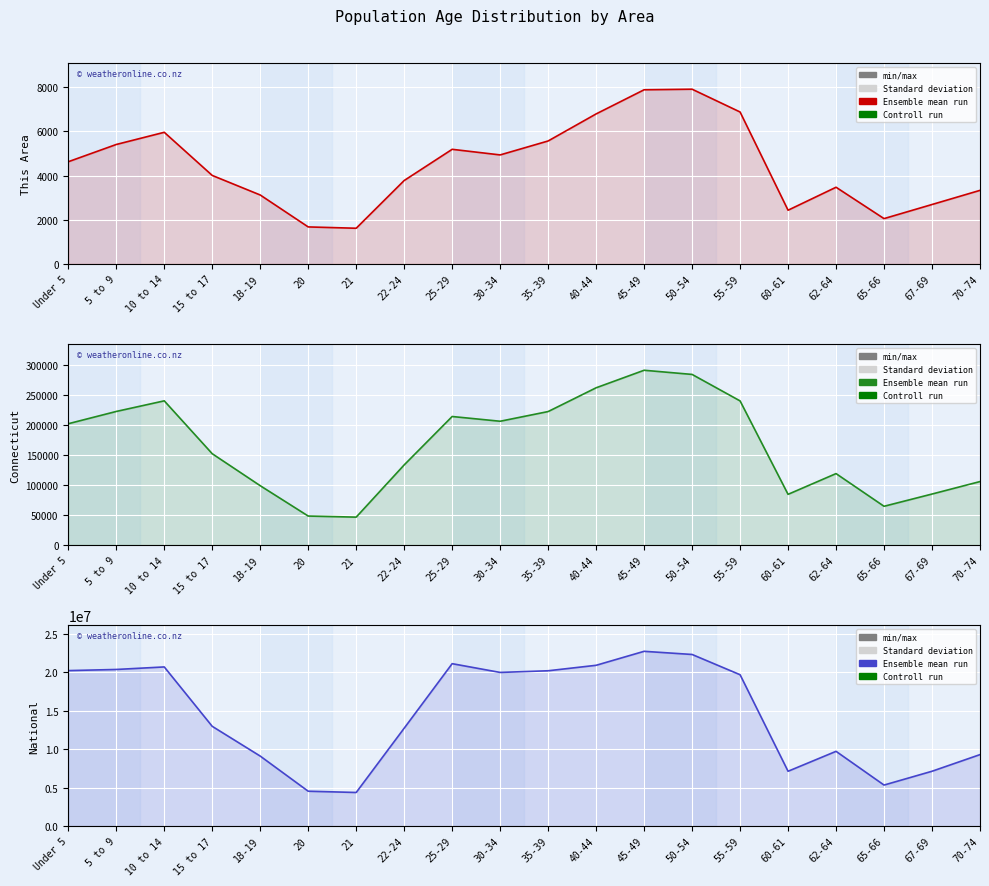

The value of National at 70-74 is 9278166. True or false?

True